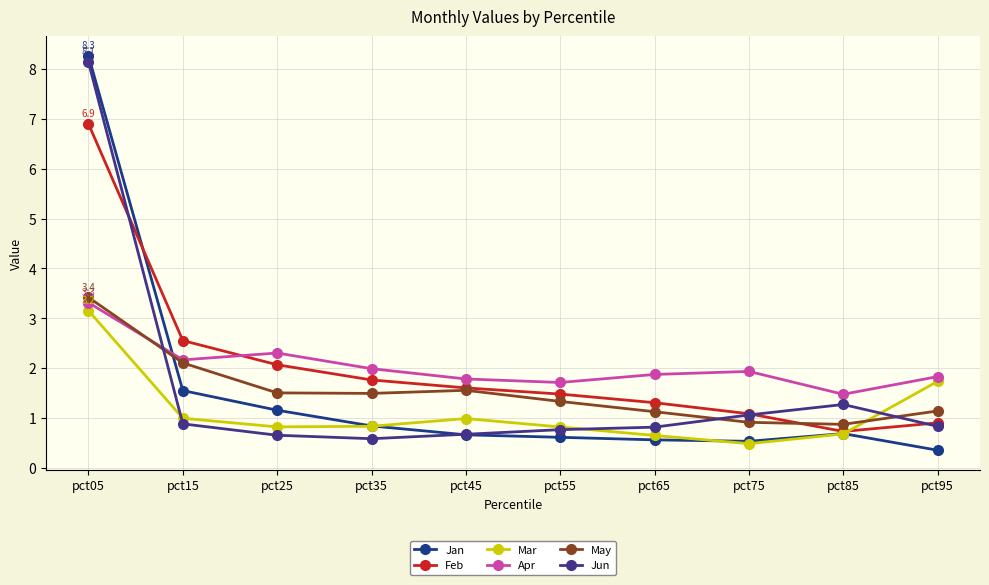

What are all the series names shown in the legend?

Jan, Feb, Mar, Apr, May, Jun